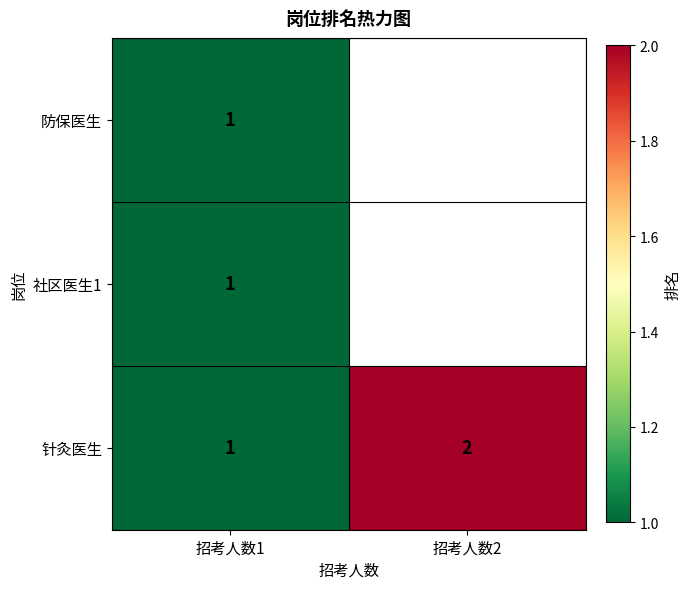

True or false: 针灸医生 has a value of 2 at 招考人数2.

True